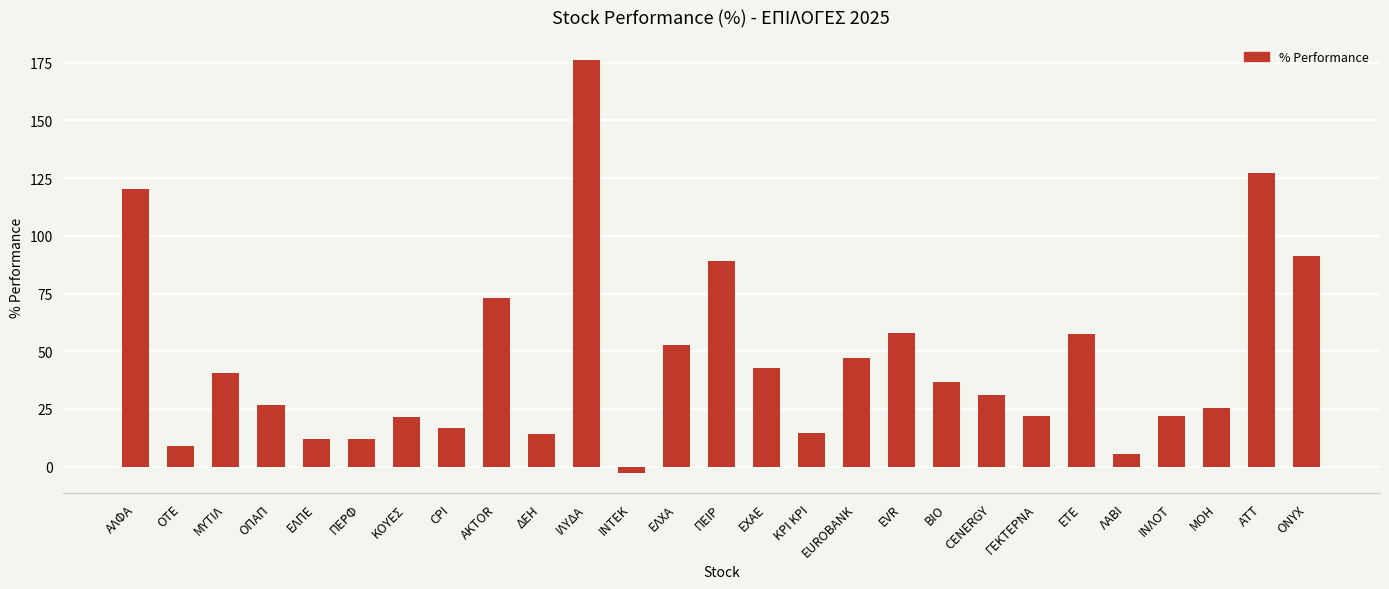

Between ΑΛΦΑ and ΠΕΡΦ, which is larger?

ΑΛΦΑ